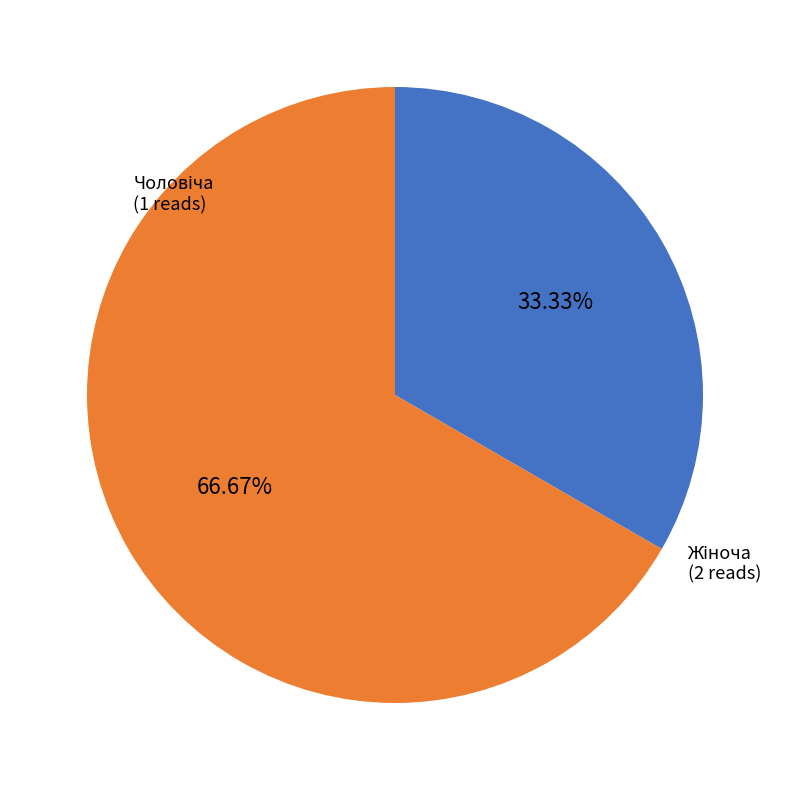

Does any single category account for the majority?

Yes